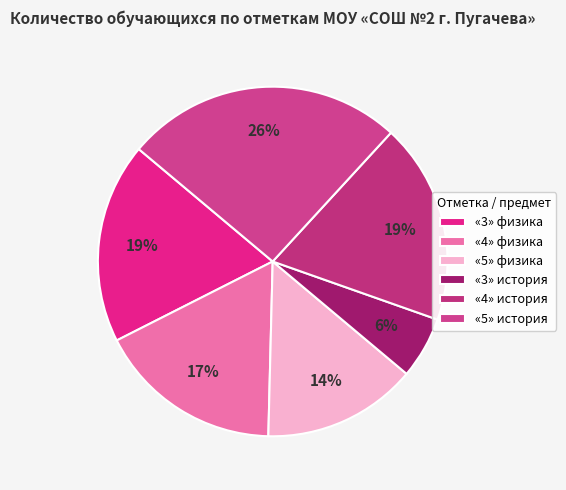

To the nearest percent, what percentage of the pie is «4» физика?

17%